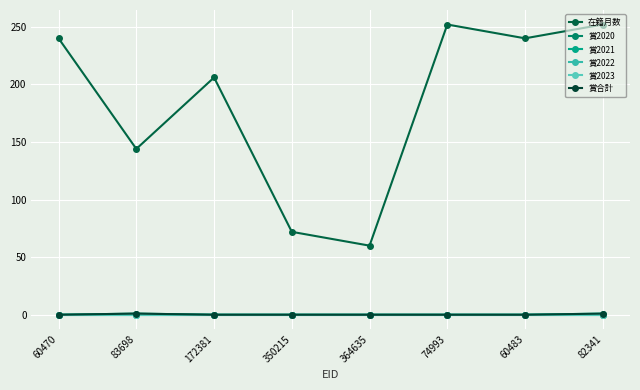

True or false: 賞合計 has more than 0 points higher than both neighbors.

True